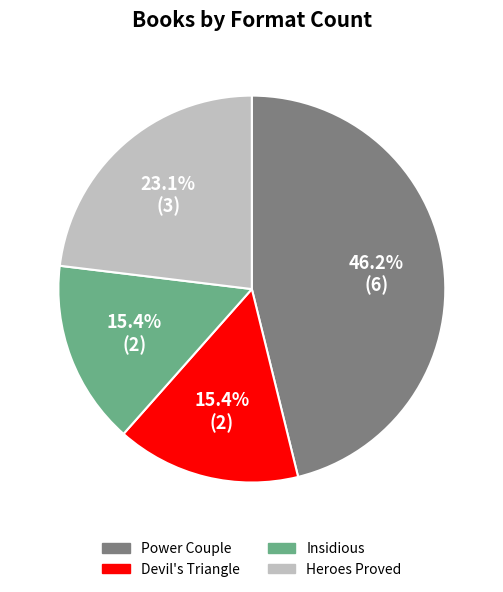

The Insidious slice represents 15% of the pie. True or false?

True